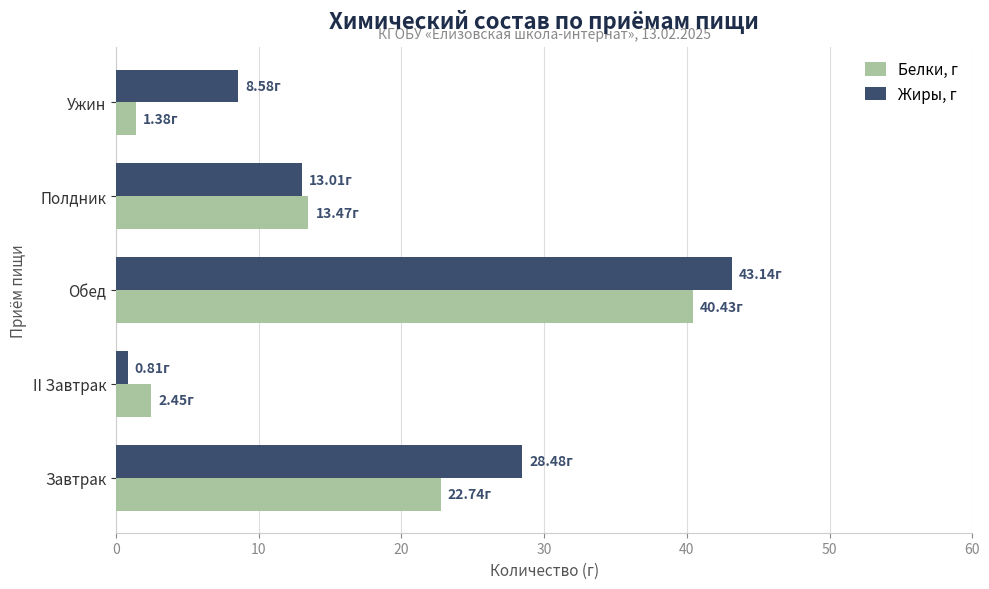

What is the smallest value displayed?

0.8